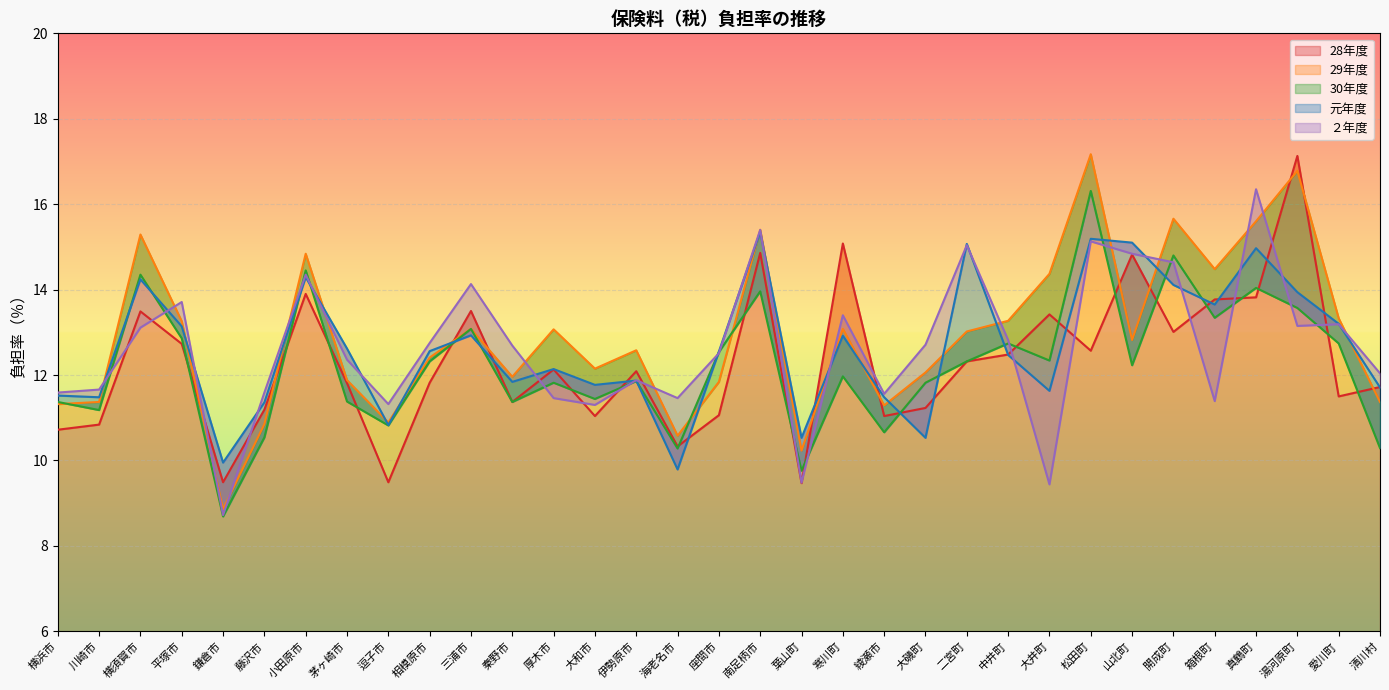

What value does the 28年度 series have at 横須賀市?

13.5